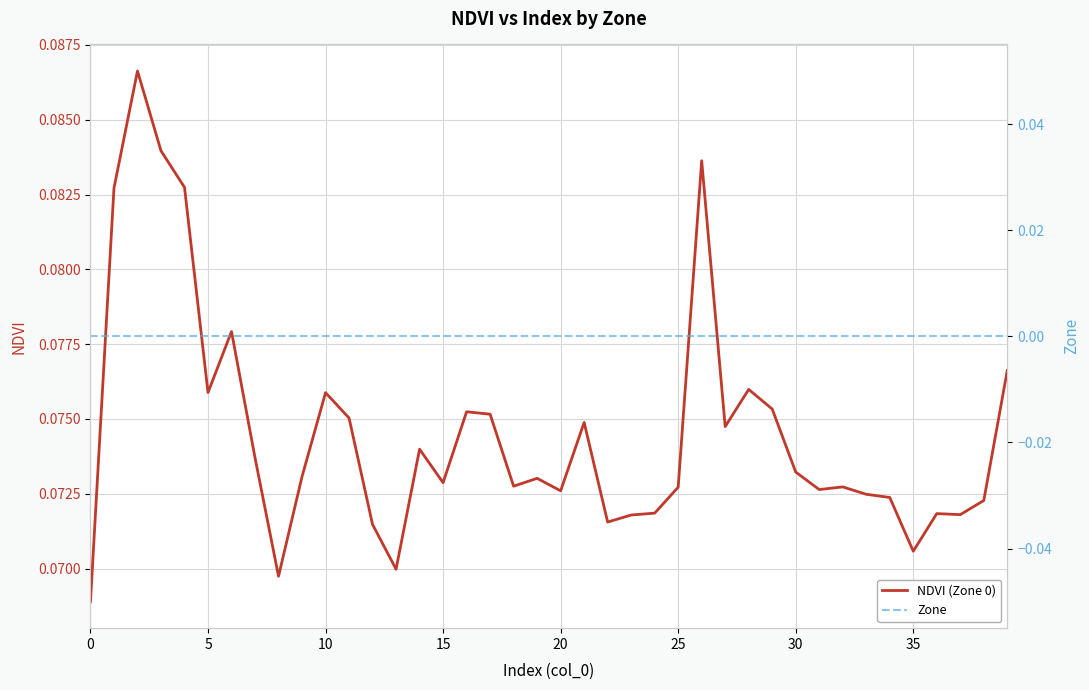

Which series has the largest total across all categories?

NDVI (Zone 0)